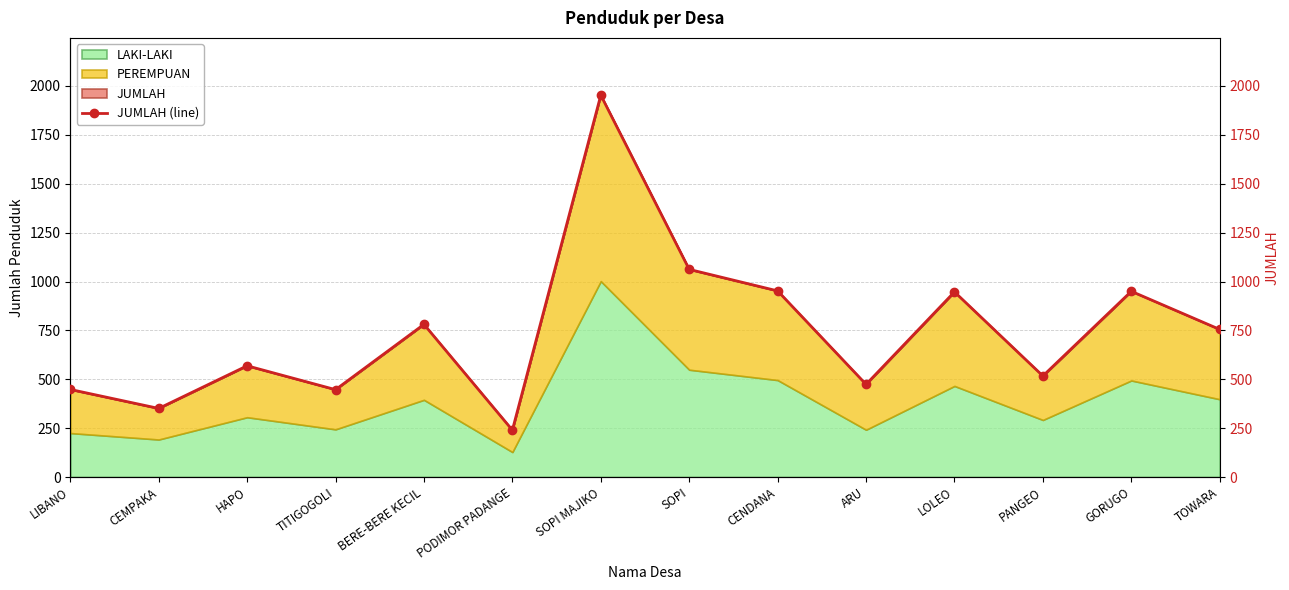

What is the change in value from BERE-BERE KECIL to GORUGO?

+169